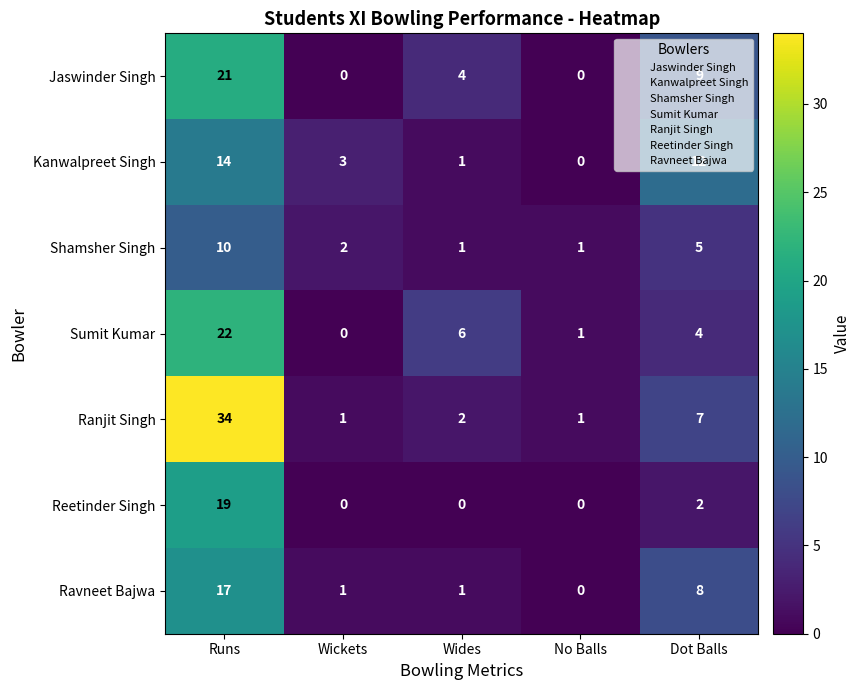

Is it true that Sumit Kumar equals -11 at Wickets?

False